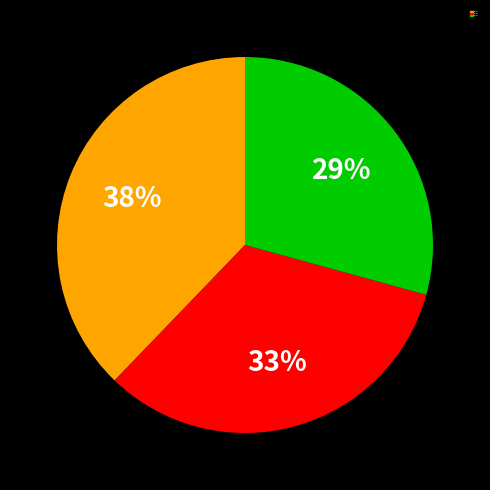

Is there a majority slice in this chart?

No